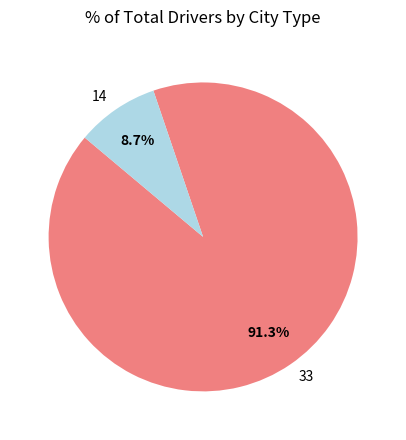

Is it true that 14 is 9% of the pie?

True